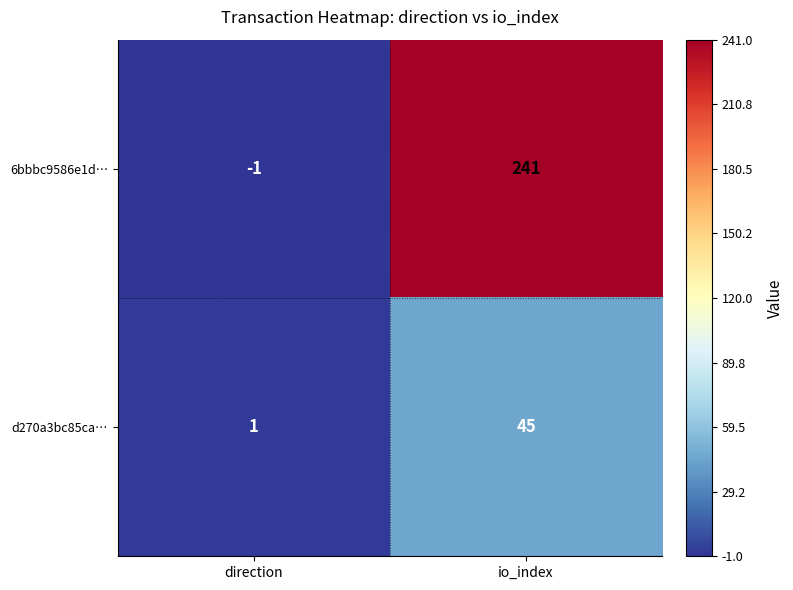

At which category is the sum across all series the highest?

io_index